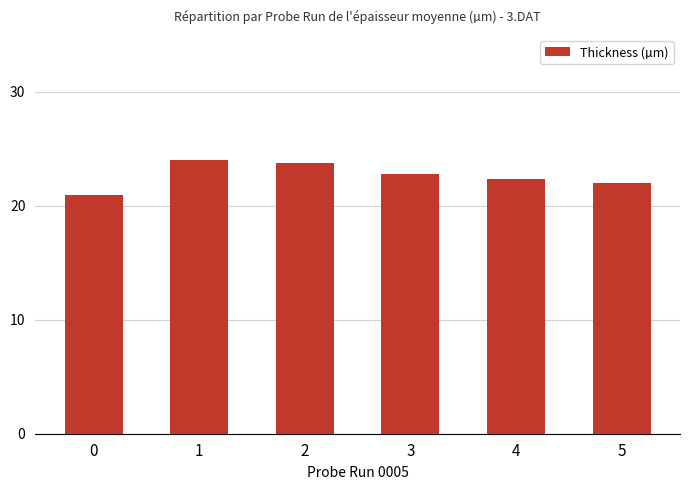

Which label corresponds to the largest value in the chart?

1